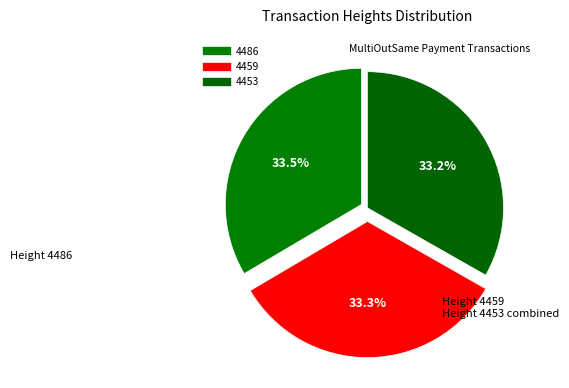

Does 4453 account for over 50% of the chart?

No